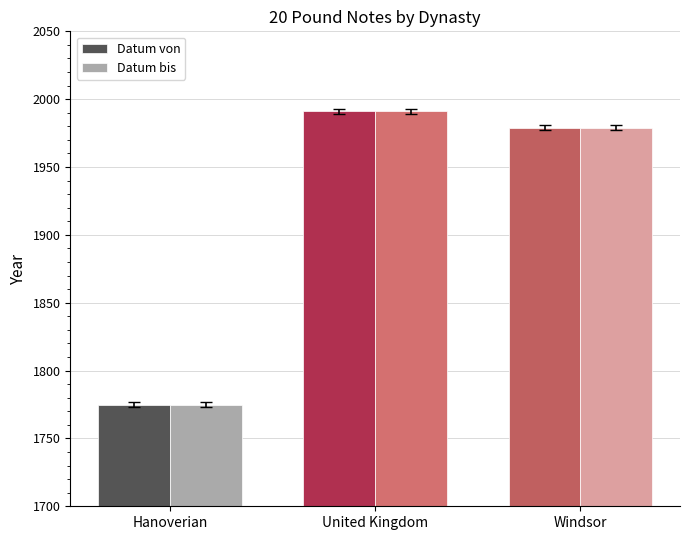

What is the difference between the maximum and minimum values in the Datum von series?

216